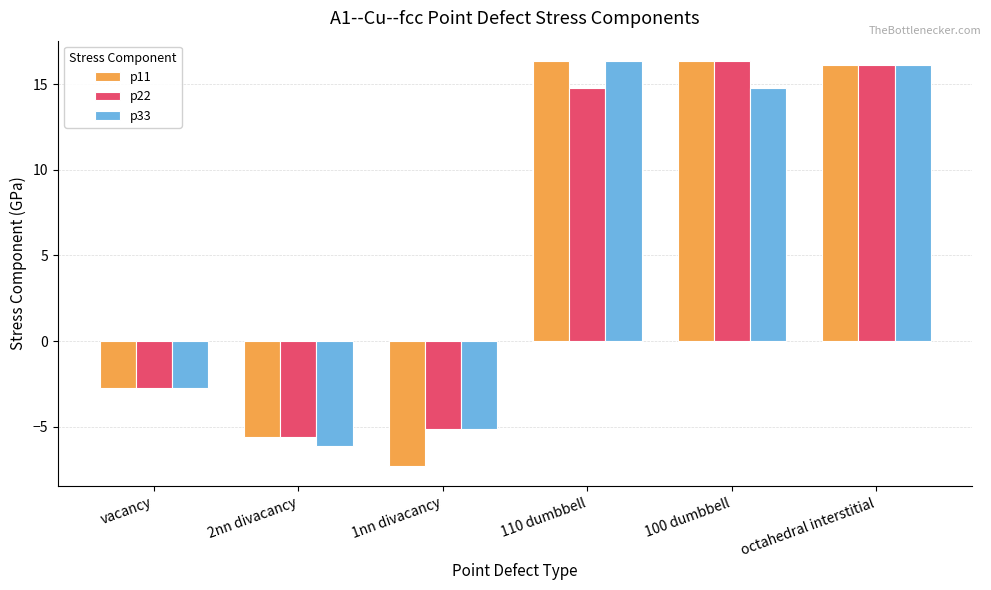

What is the sum of the p33 values at 100 dumbbell and 2nn divacancy?

8.6